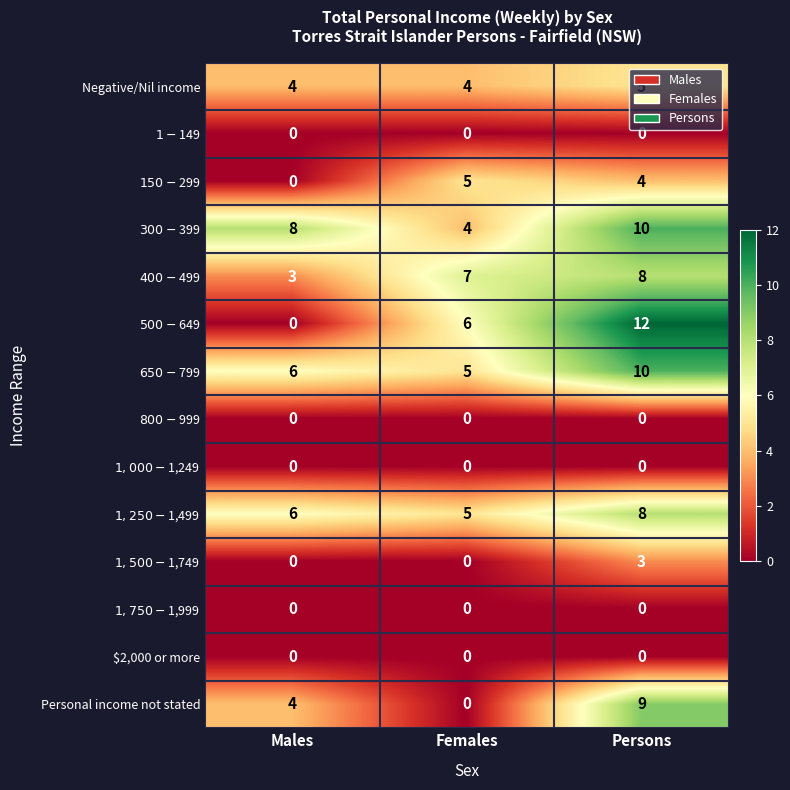

At which category is the sum across all series the highest?

Persons